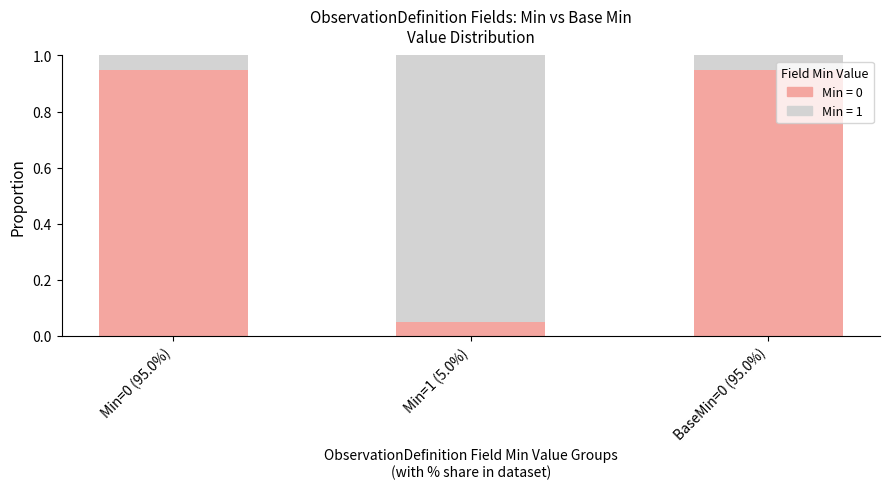

What is the average value of the Min = 0 series?

0.7